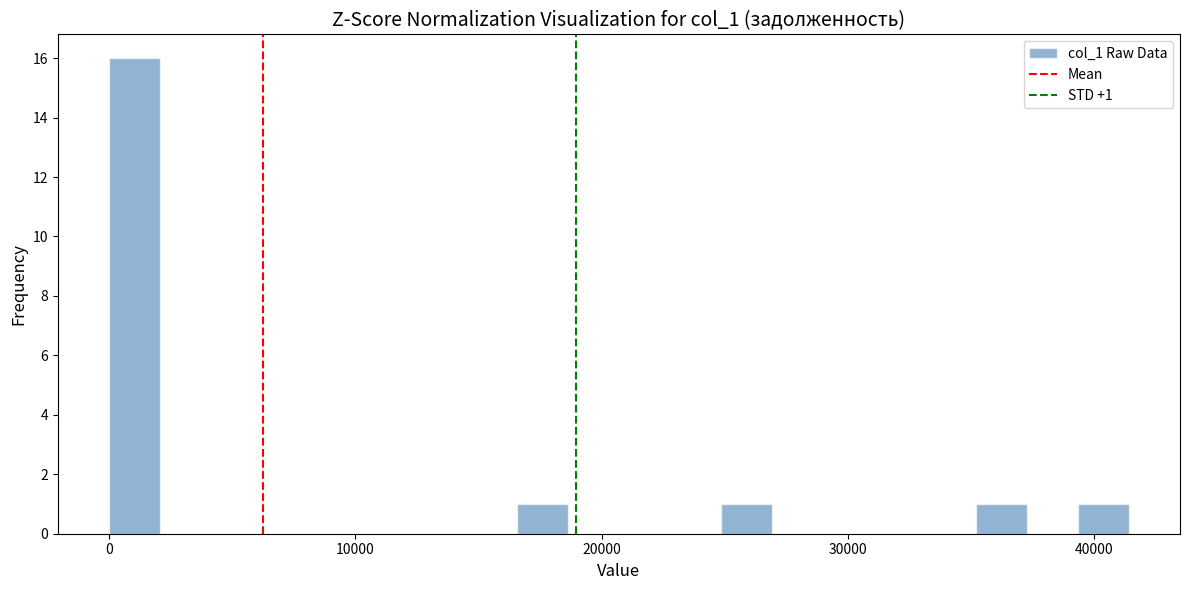

Around what value on the x-axis is the tallest bar? Give the approximate position of its centre, as read against the axis.

1000